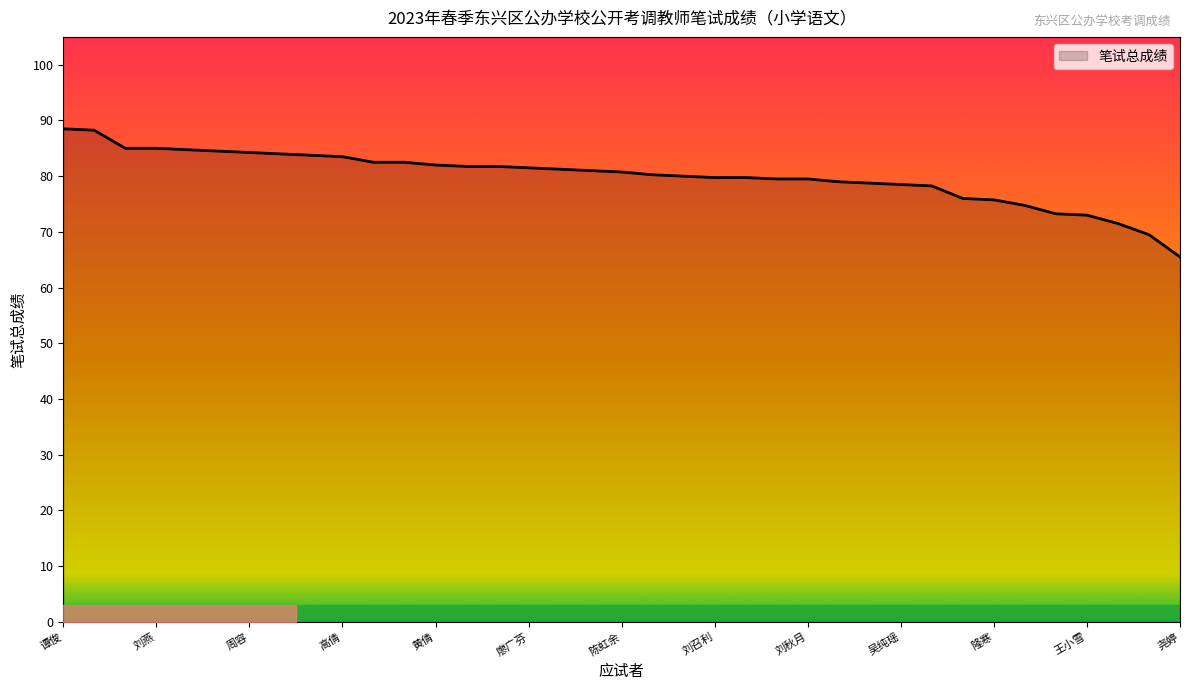

What is the difference between the maximum and minimum values?

23.0